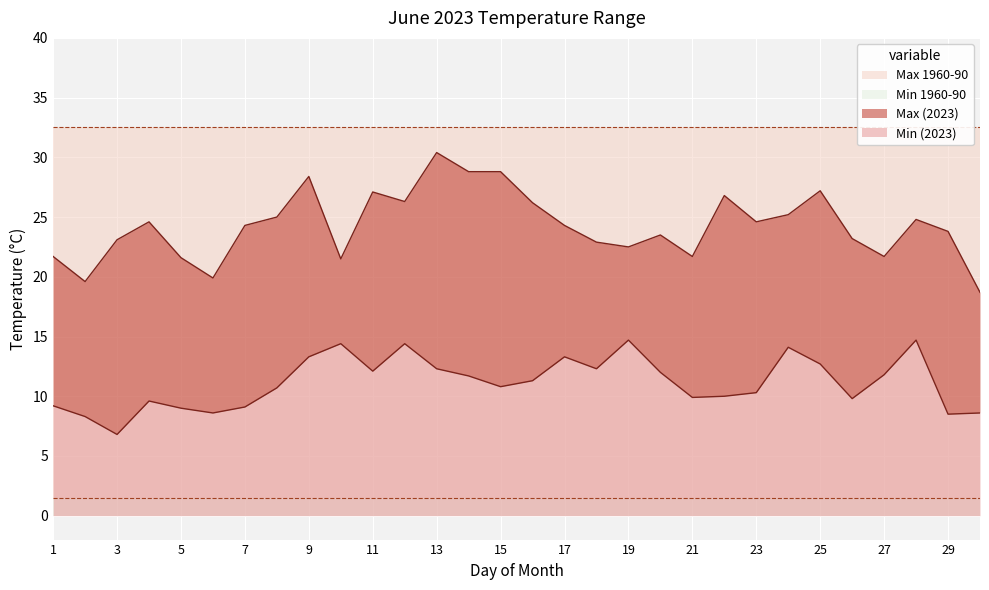

What is the smallest value displayed?

6.8